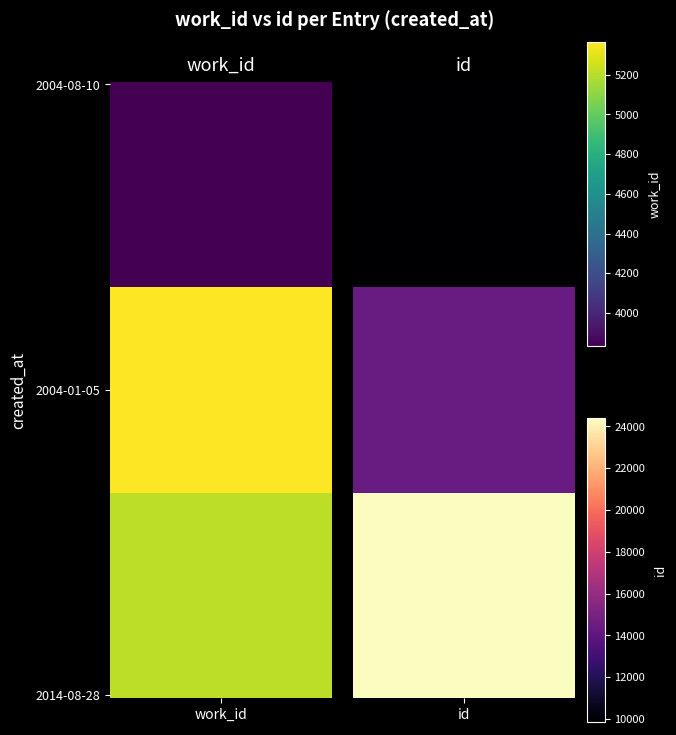

The value of work_id at 2004-01-05 is 5366. True or false?

True